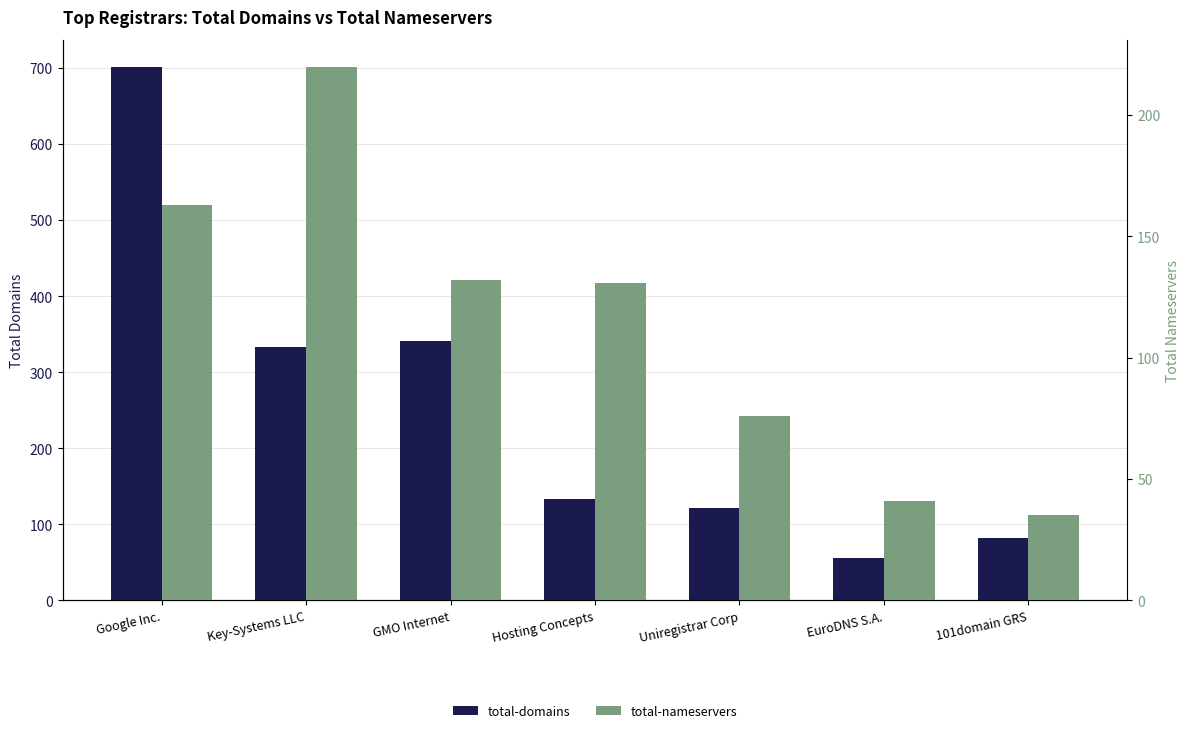

Is it true that total-nameservers equals 135 at Uniregistrar Corp?

False